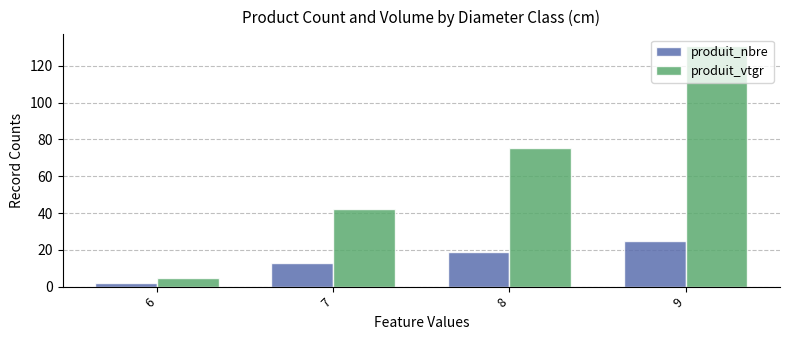

Which series has the largest total across all categories?

produit_vtgr